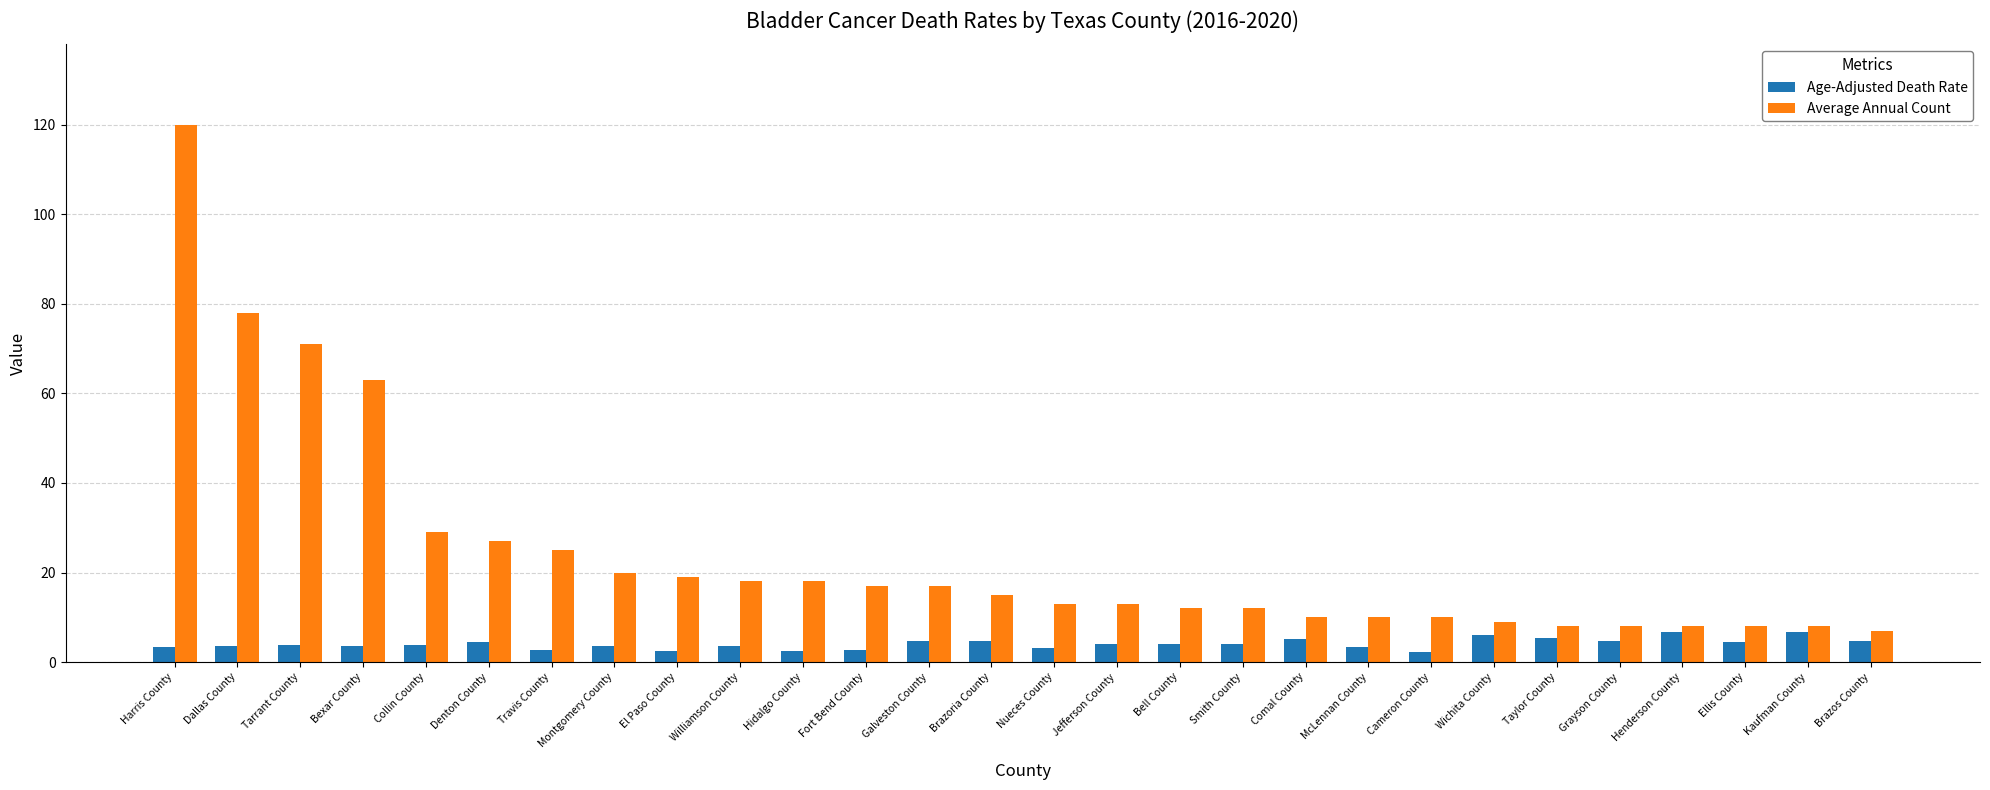

Which series has the largest range (max minus min)?

Average Annual Count